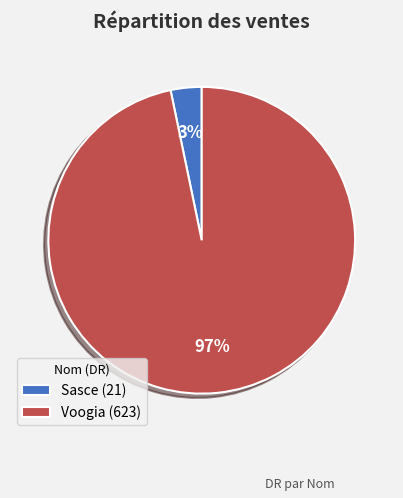

Which category has the biggest portion of the pie?

Voogia